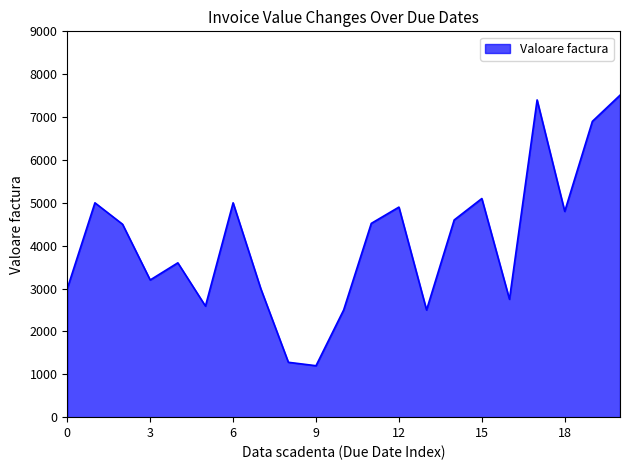

What is the minimum value shown in the chart?

1200